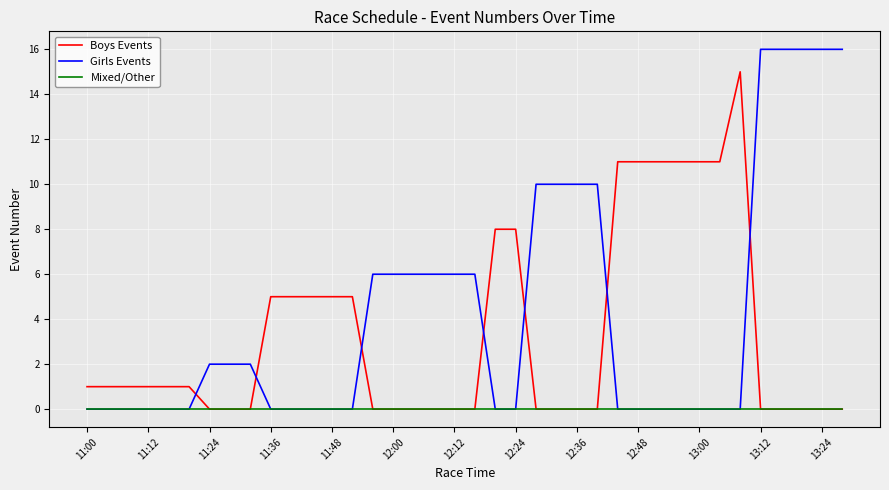

Which series has the widest spread of values?

Girls Events